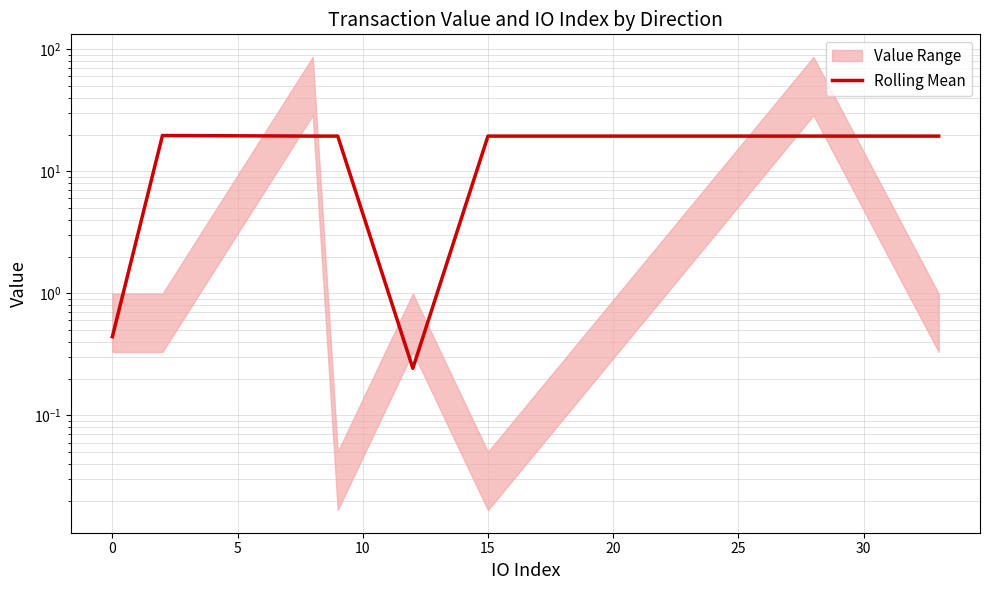

How many interior local valleys (lower than both neighbors) does the data have?

2